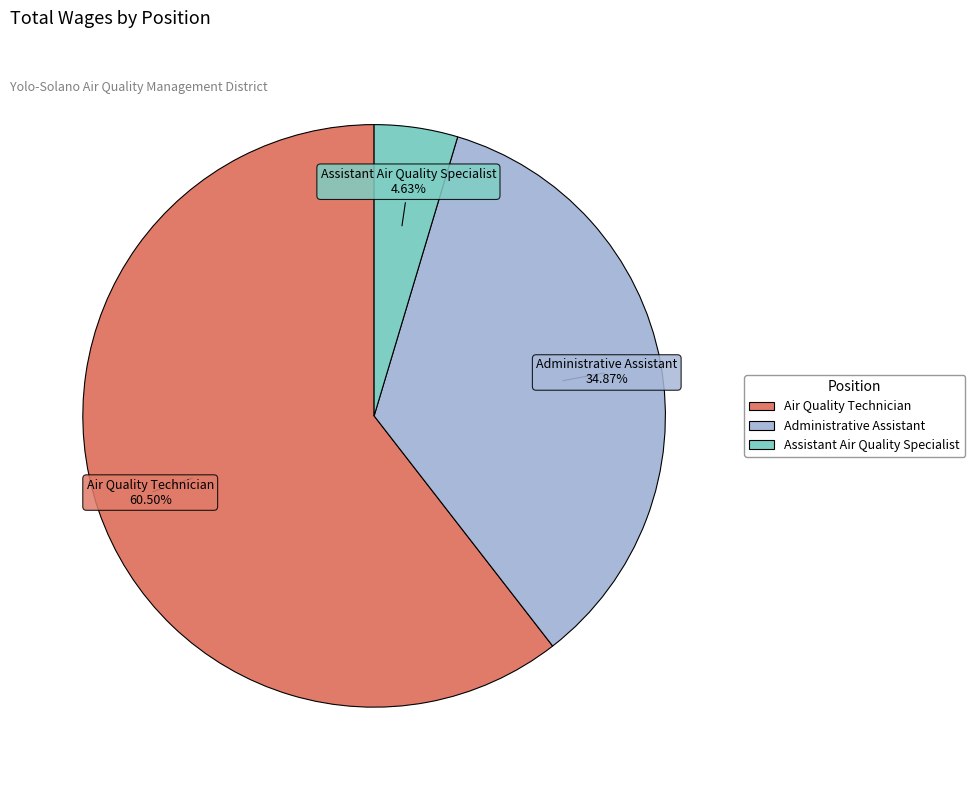

Count the number of slices in the pie.

3